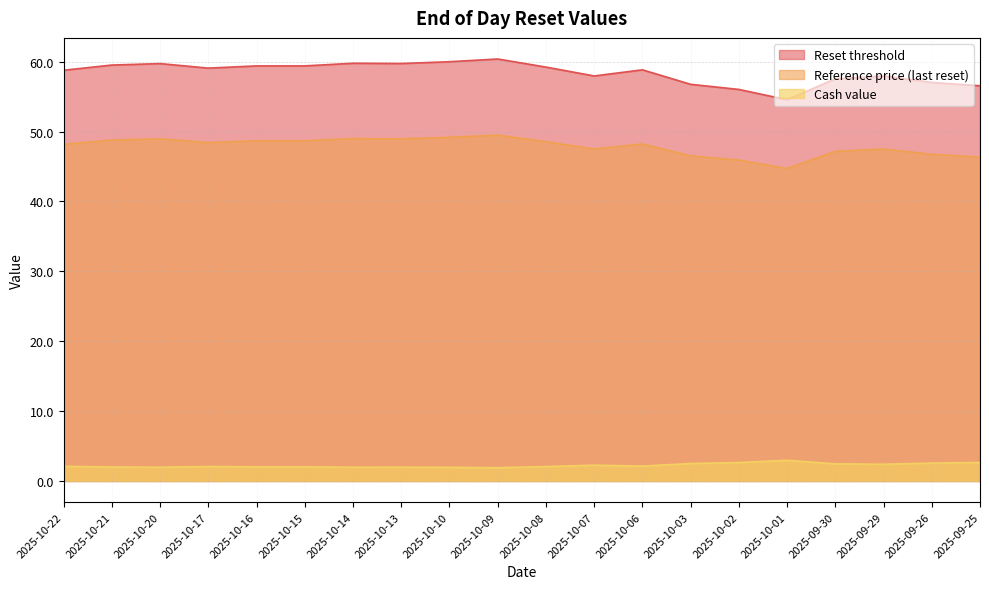

What is the sum of all Cash value values?

44.6